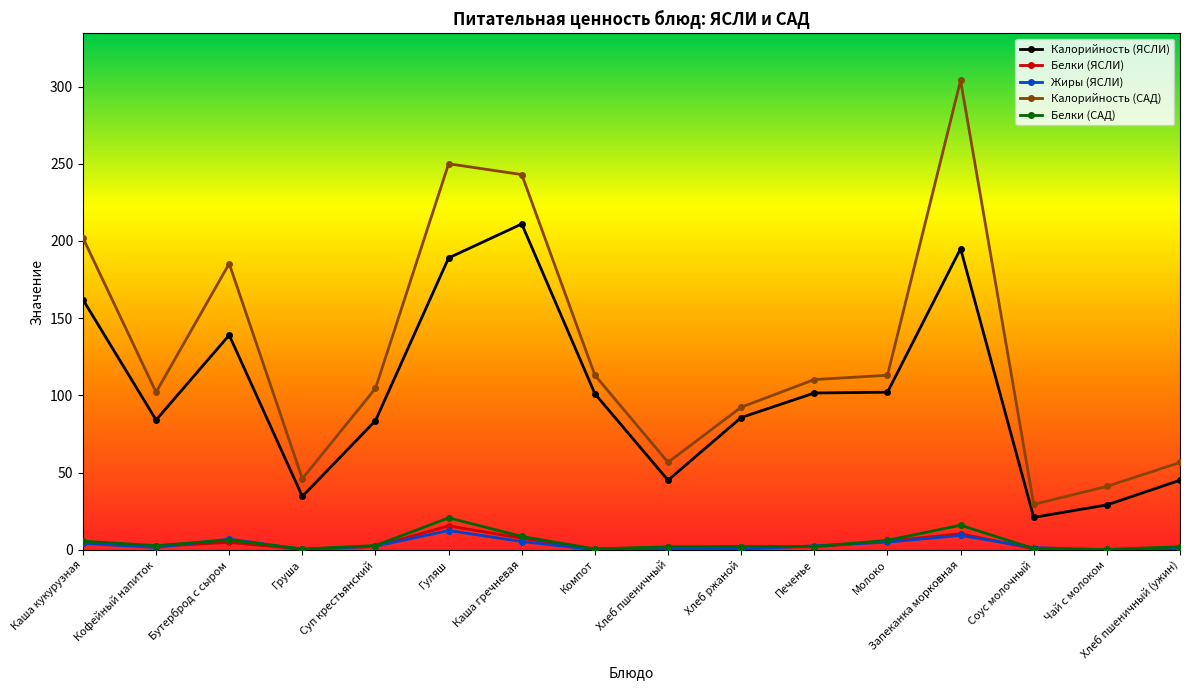

Is the value of Калорийность (САД) at Соус молочный greater than the value of Калорийность (ЯСЛИ) at Гуляш?

No